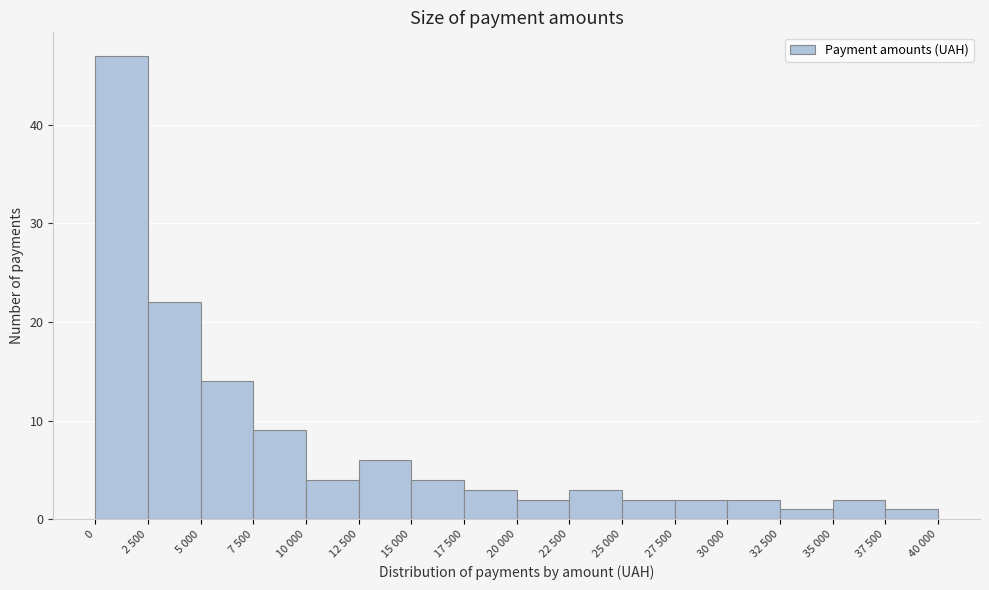

Reading left to right, list all the values displayed in this chart.

47	22	14	9	4	6	4	3	2	3	2	2	2	1	2	1